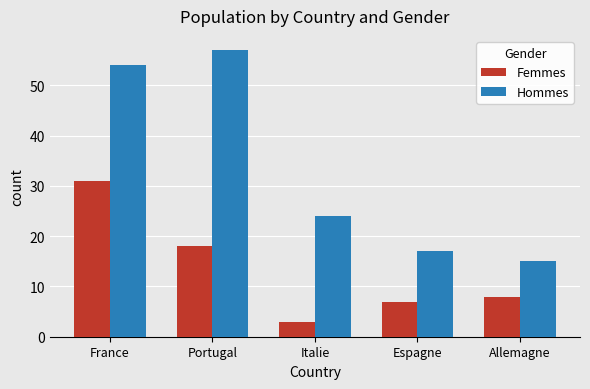

List the labels in order of Femmes value, largest first.

France, Portugal, Allemagne, Espagne, Italie